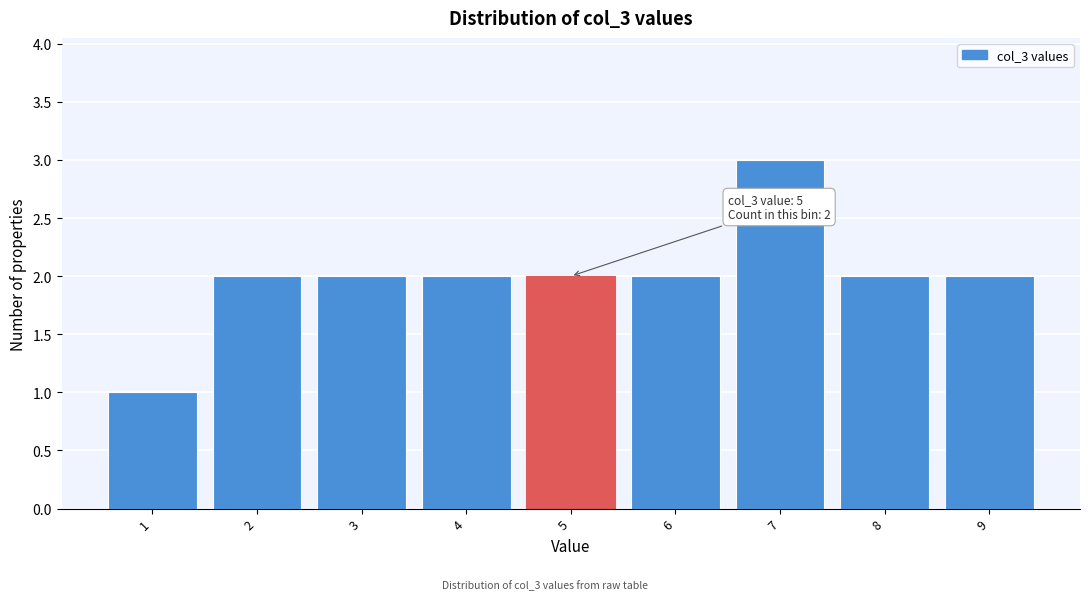

Reading left to right, extract all data points from this chart.

1=1	2=2	3=2	4=2	5=2	6=2	7=3	8=2	9=2